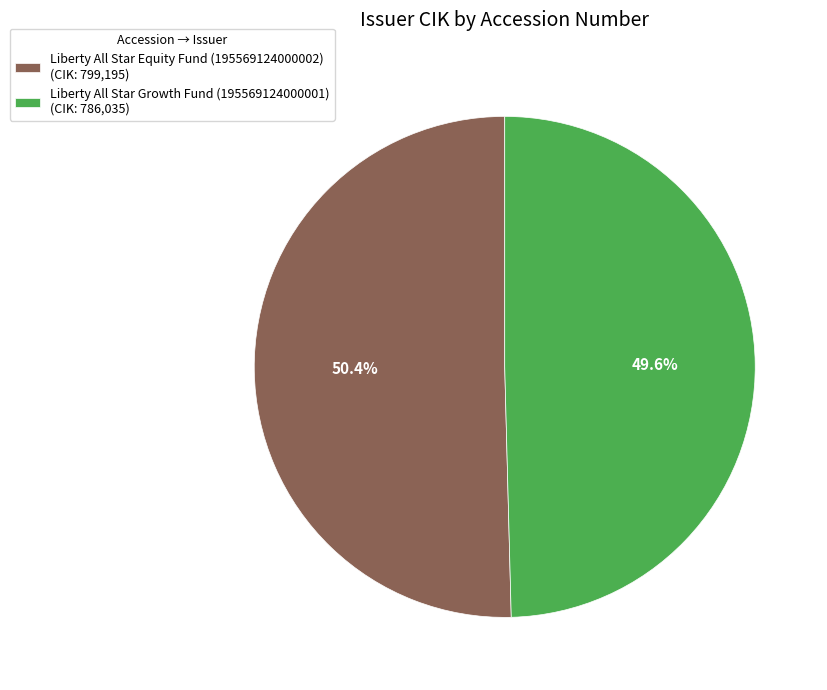

Rank the categories by value from lowest to highest.

Liberty All Star Growth Fund (195569124000001), Liberty All Star Equity Fund (195569124000002)